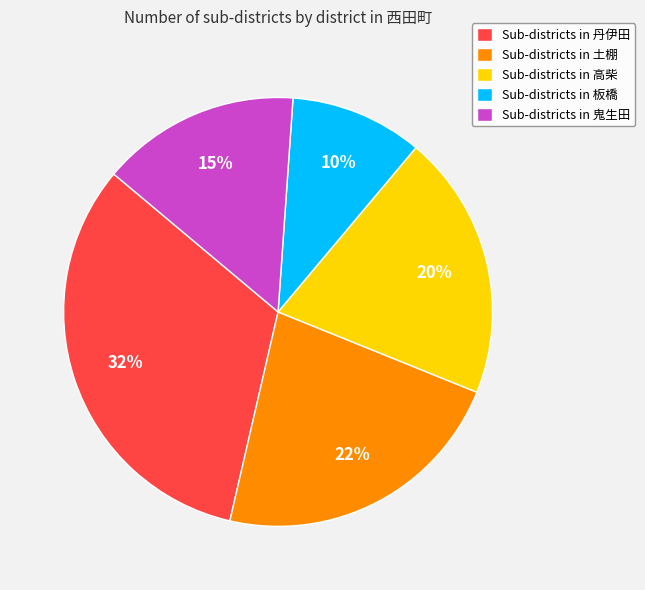

Which category has the biggest portion of the pie?

Sub-districts in 丹伊田